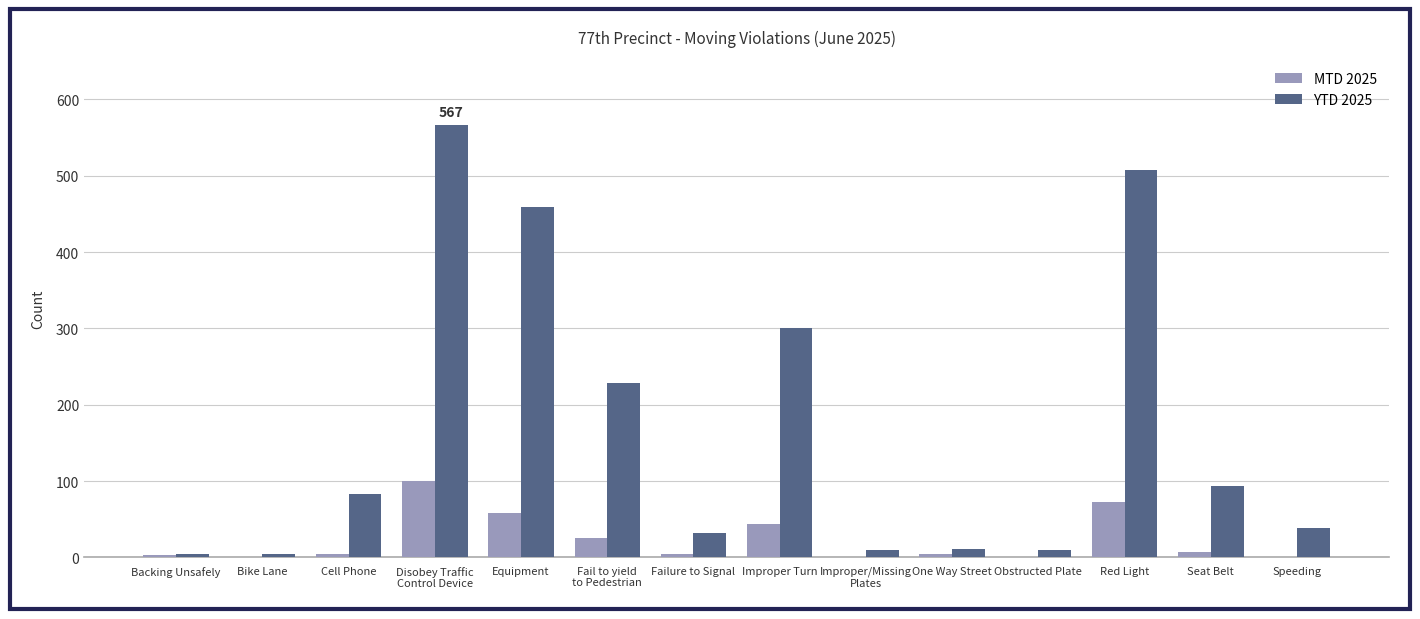

The value of YTD 2025 at Cell Phone is 37. True or false?

False